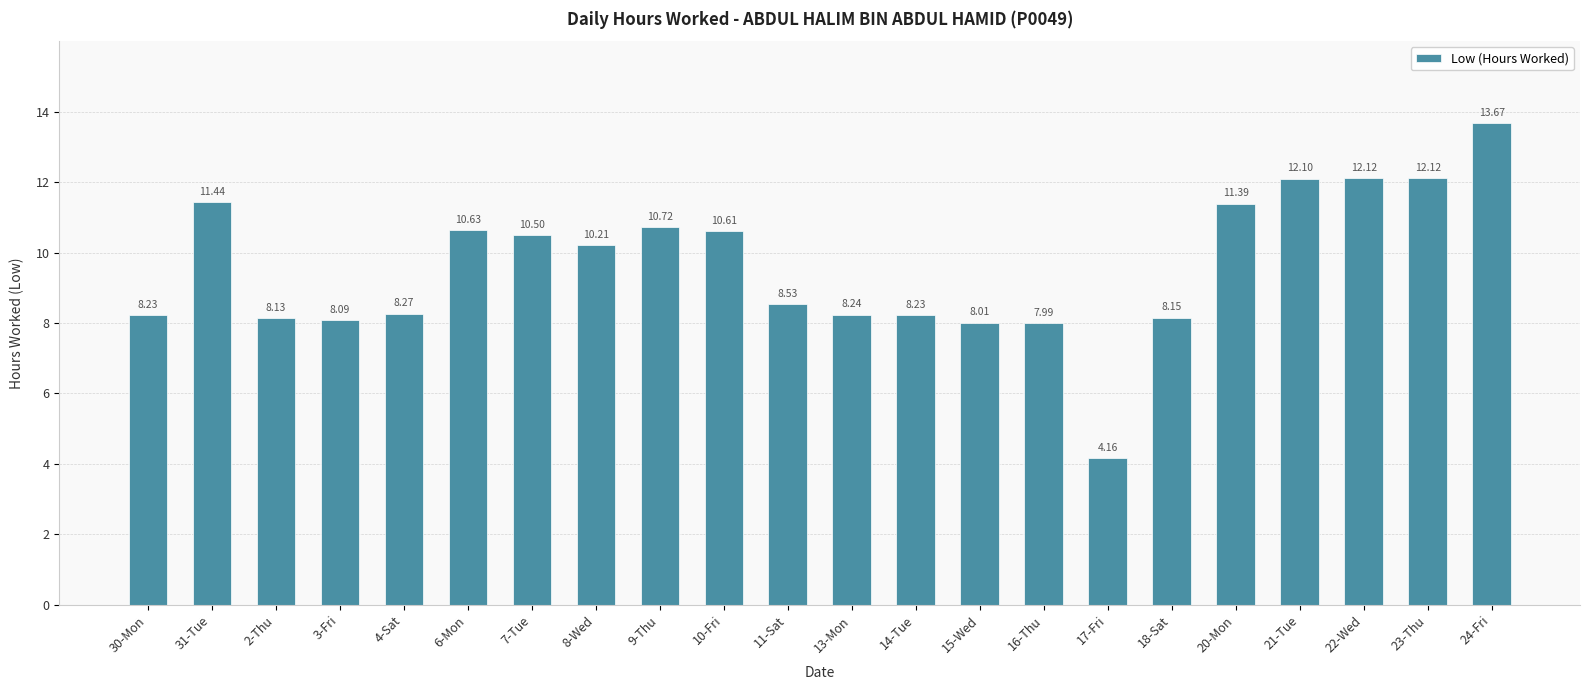

Which category has the highest value across all series?

24-Fri